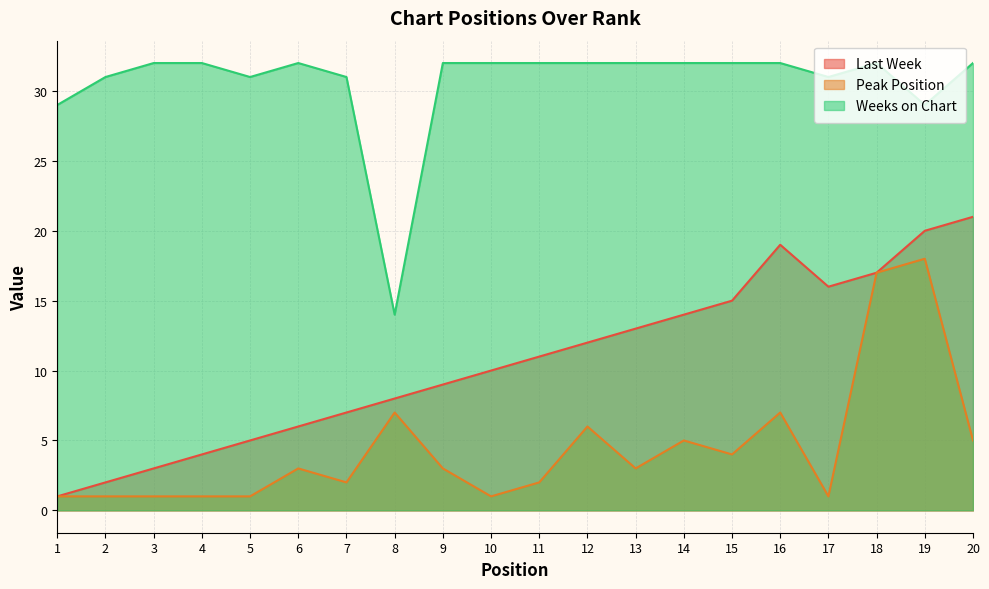

Which series has the widest spread of values?

Last Week